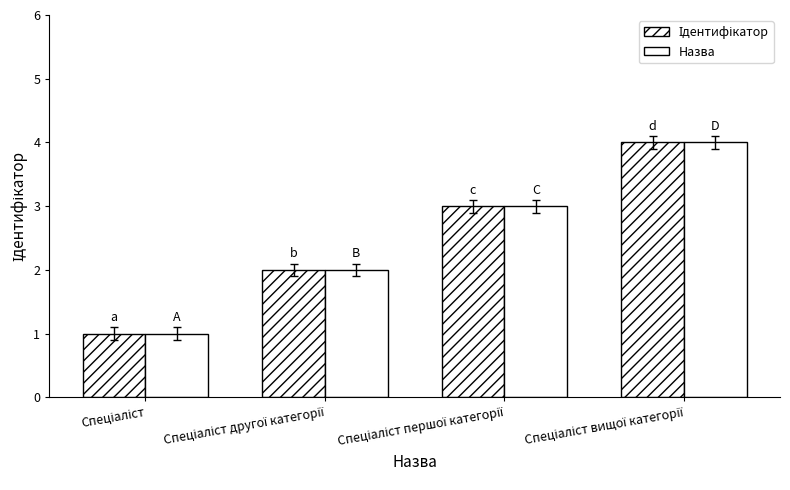

Which label corresponds to the smallest value in the chart?

Спеціаліст